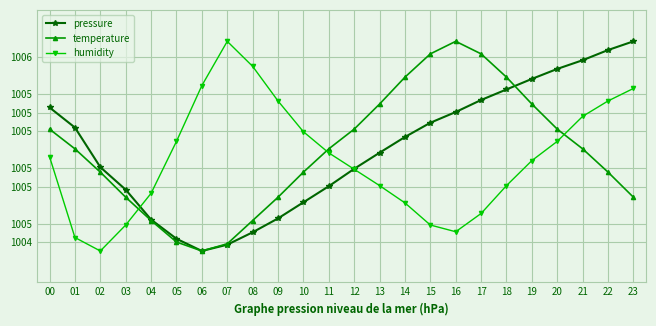

Where is the first local minimum for humidity?

02